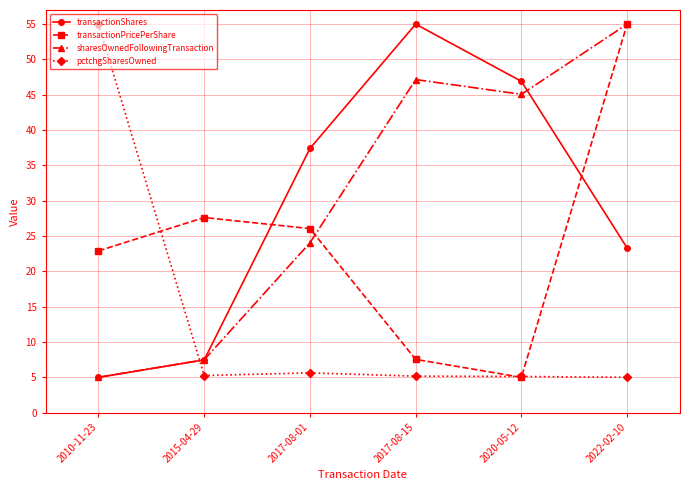

True or false: transactionShares has a value of 10.6 at 2015-04-29.

False